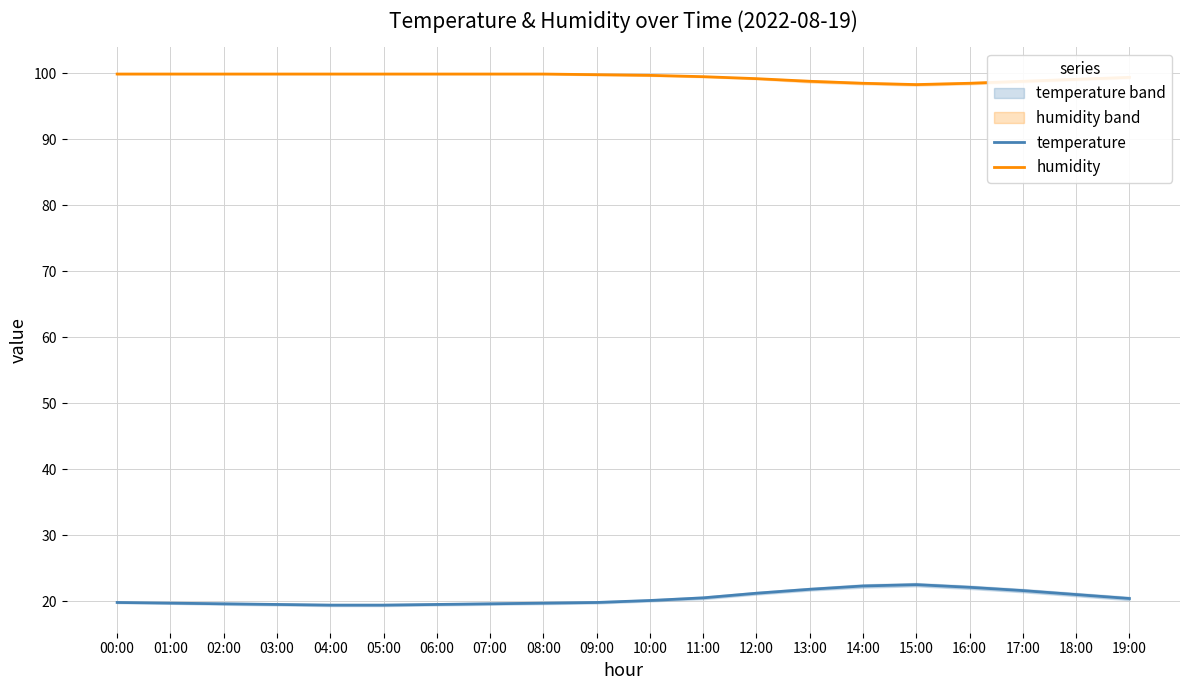

At which label does temperature first exceed 20?

10:00